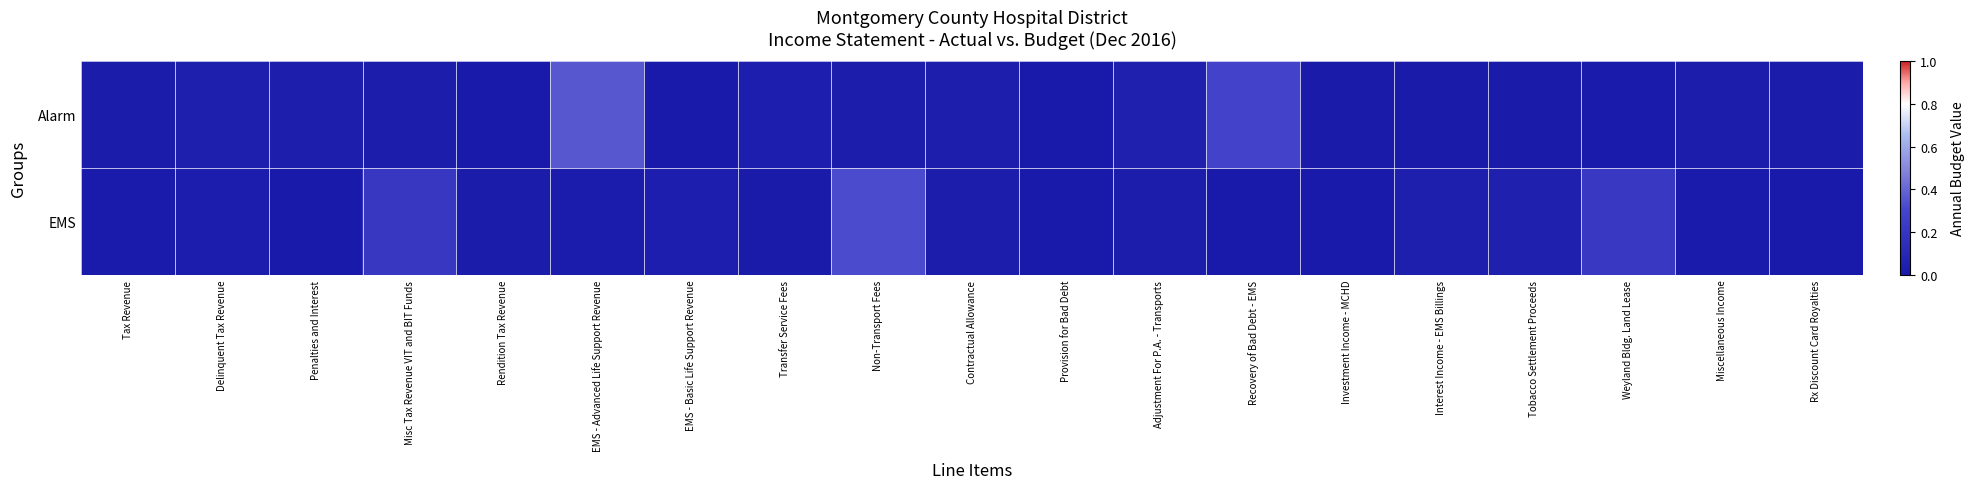

Reading left to right, what are all the values shown in this chart?

Alarm: Tax Revenue=0.0	Delinquent Tax Revenue=0.0	Penalties and Interest=0.0	Misc Tax Revenue VIT and BIT Funds=0.0	Rendition Tax Revenue=0.0	EMS - Advanced Life Support Revenue=0.4	EMS - Basic Life Support Revenue=0.0	Transfer Service Fees=0.0	Non-Transport Fees=0.0	Contractual Allowance=0.0	Provision for Bad Debt=0.0	Adjustment For P.A. - Transports=0.0	Recovery of Bad Debt - EMS=0.3	Investment Income - MCHD=0.0	Interest Income - EMS Billings=0.0	Tobacco Settlement Proceeds=0.0	Weyland Bldg. Land Lease=0.0	Miscellaneous Income=0.0	Rx Discount Card Royalties=0.0
EMS: Tax Revenue=0.0	Delinquent Tax Revenue=0.0	Penalties and Interest=0.0	Misc Tax Revenue VIT and BIT Funds=0.2	Rendition Tax Revenue=0.0	EMS - Advanced Life Support Revenue=0.0	EMS - Basic Life Support Revenue=0.0	Transfer Service Fees=0.0	Non-Transport Fees=0.3	Contractual Allowance=0.0	Provision for Bad Debt=0.0	Adjustment For P.A. - Transports=0.0	Recovery of Bad Debt - EMS=0.0	Investment Income - MCHD=0.0	Interest Income - EMS Billings=0.0	Tobacco Settlement Proceeds=0.0	Weyland Bldg. Land Lease=0.2	Miscellaneous Income=0.0	Rx Discount Card Royalties=0.0